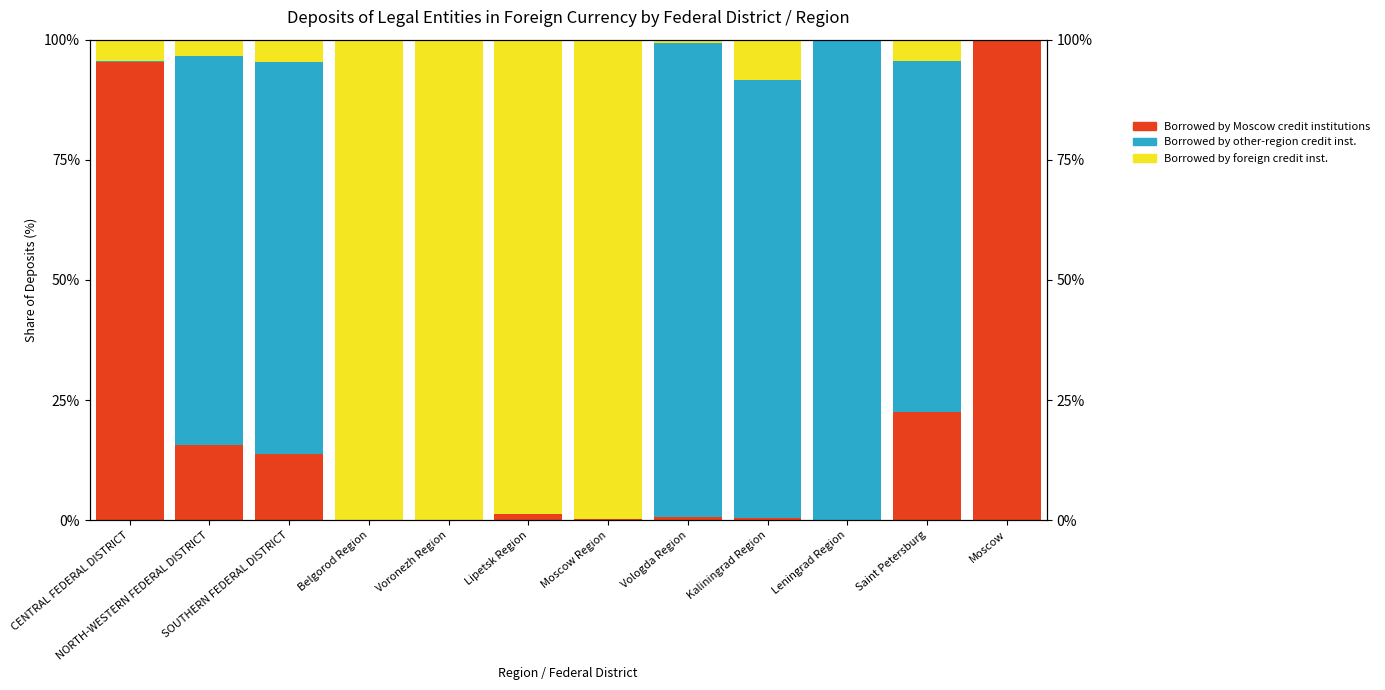

What is the label of the 5th bar from the right?

Vologda Region